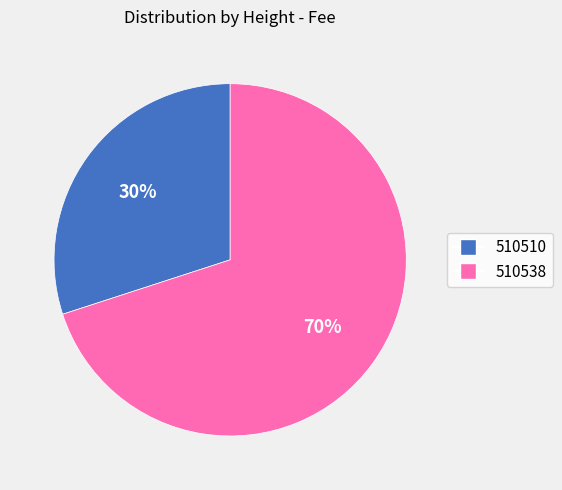

Between 510538 and 510510, which is larger?

510538